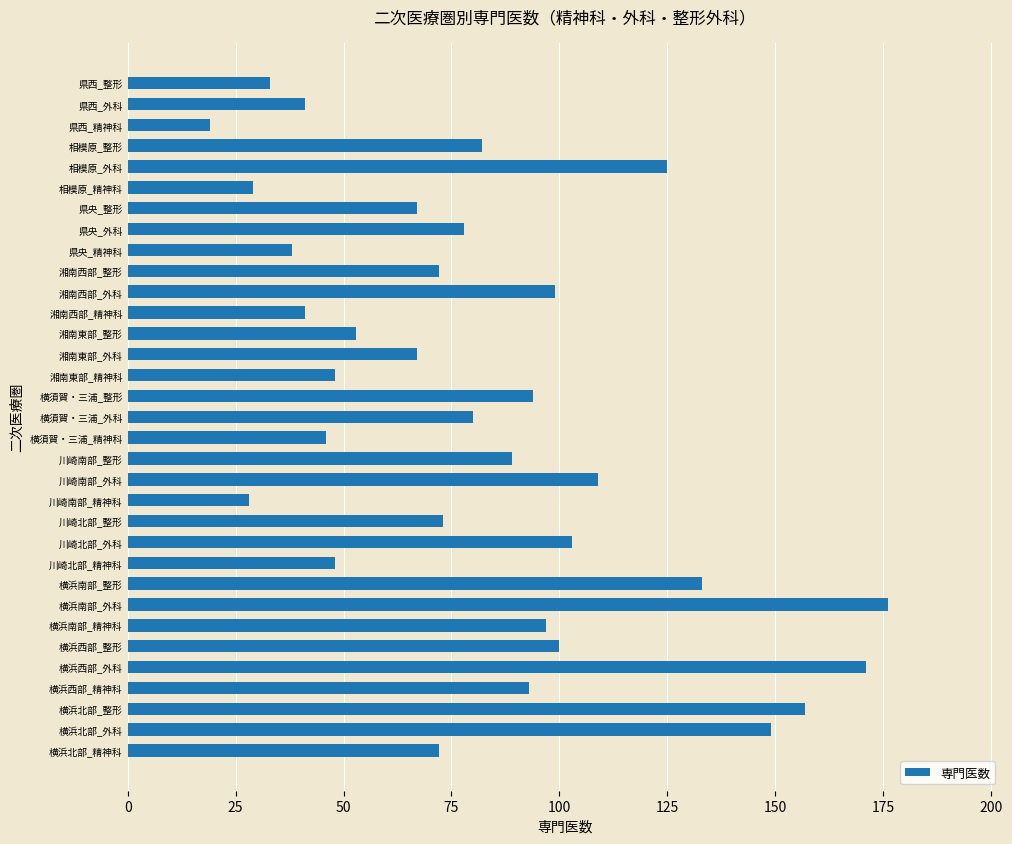

What is the maximum value shown in the chart?

176